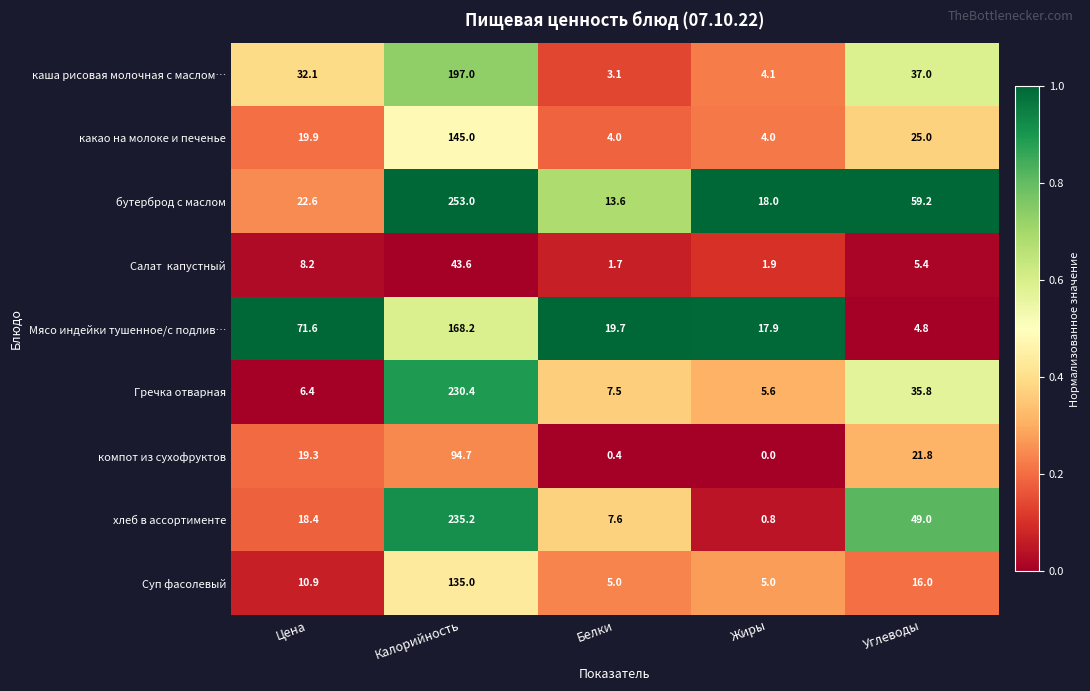

What is the difference between the maximum and minimum values in the Мясо индейки тушенное/с подлив… series?

163.4